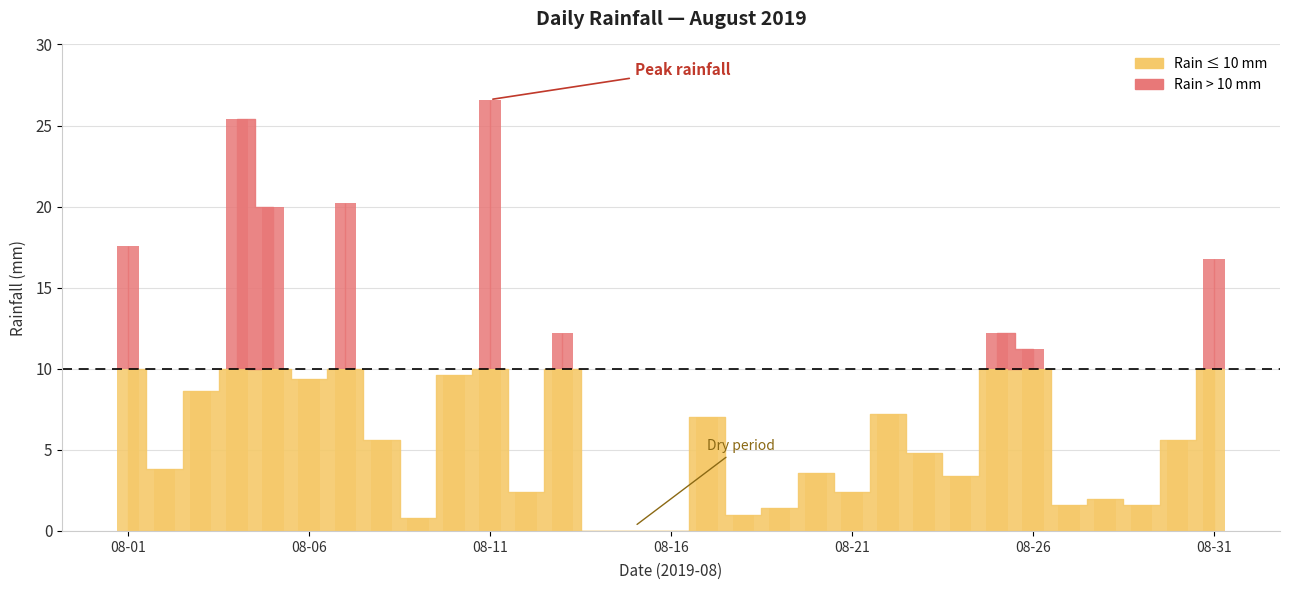

What is the sum of the values at 2019-08-28 and 2019-08-29?

3.6